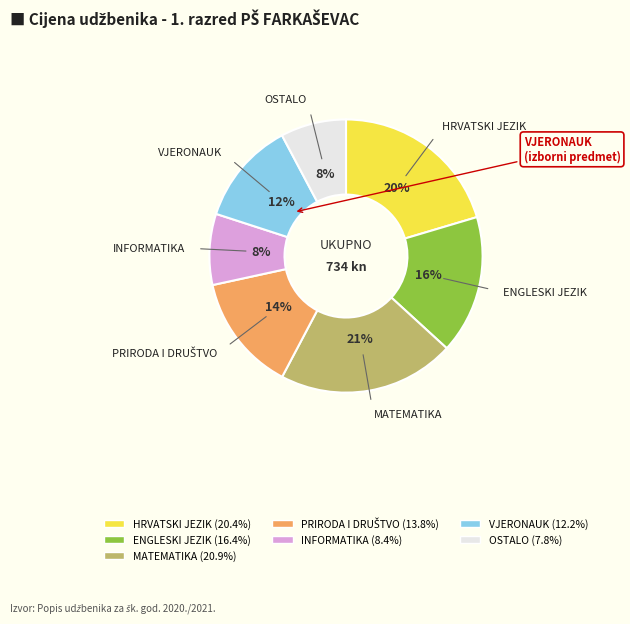

How many slices are in this pie chart?

7